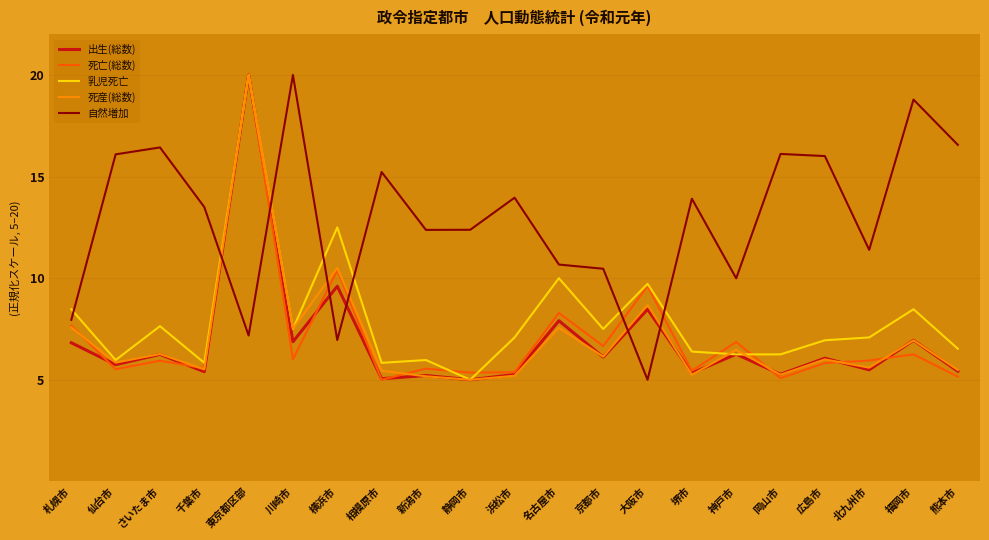

True or false: 乳児死亡 and 自然増加 intersect in this chart.

True